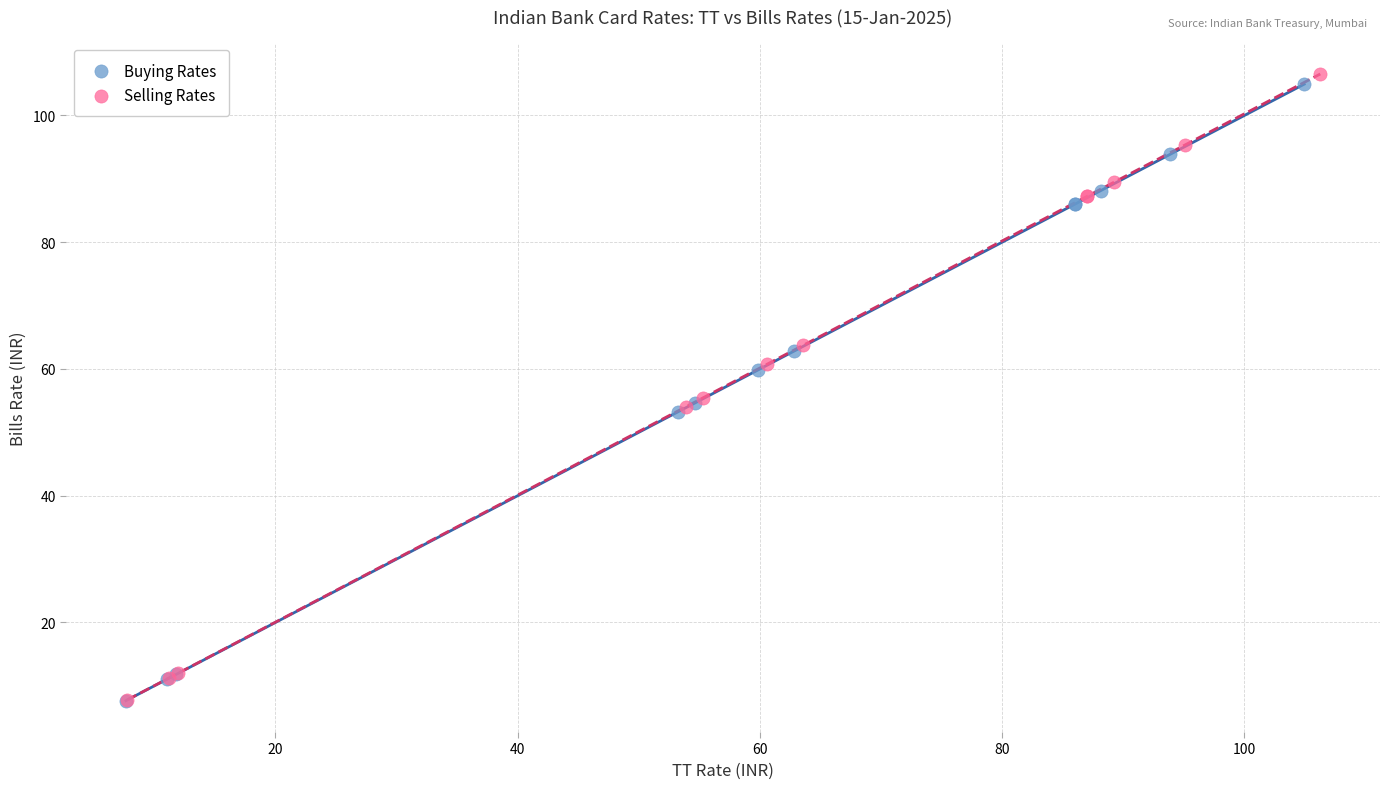

Which series contains the highest Y value?

Selling Rates